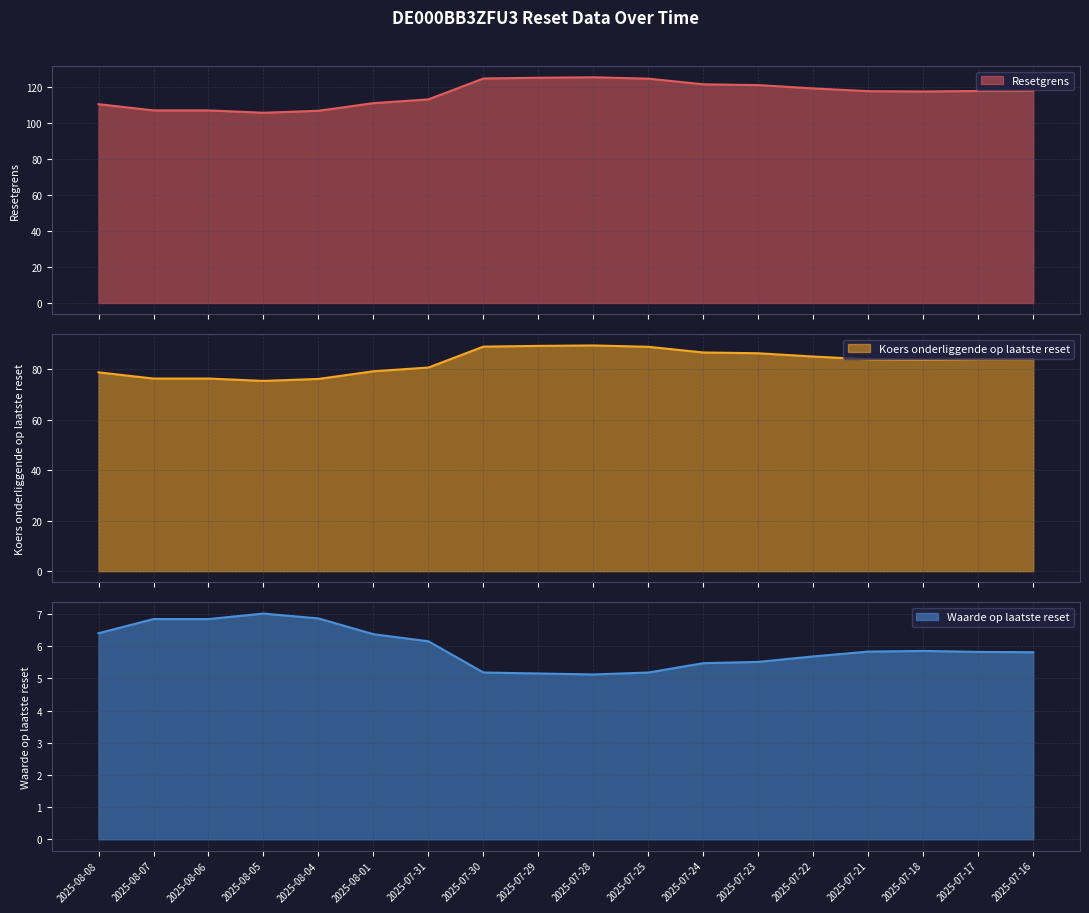

Which category has the lowest value across all series?

2025-07-28